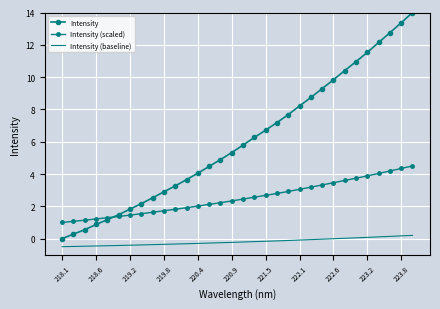

Reading left to right, list all the values displayed in this chart.

Intensity: 0.0	0.3	0.6	0.9	1.2	1.5	1.8	2.2	2.5	2.9	3.3	3.7	4.1	4.5	4.9	5.3	5.8	6.3	6.7	7.2	7.7	8.2	8.7	9.3	9.8	10.4	11.0	11.5	12.1	12.7	13.4	14.0
Intensity (scaled): 1.0	1.1	1.1	1.2	1.3	1.4	1.5	1.5	1.6	1.7	1.8	1.9	2.0	2.1	2.2	2.3	2.4	2.6	2.7	2.8	2.9	3.1	3.2	3.3	3.5	3.6	3.7	3.9	4.0	4.2	4.3	4.5
Intensity (baseline): -0.5	-0.5	-0.5	-0.5	-0.4	-0.4	-0.4	-0.4	-0.4	-0.4	-0.3	-0.3	-0.3	-0.3	-0.3	-0.2	-0.2	-0.2	-0.2	-0.1	-0.1	-0.1	-0.1	-0.0	-0.0	0.0	0.0	0.1	0.1	0.1	0.2	0.2